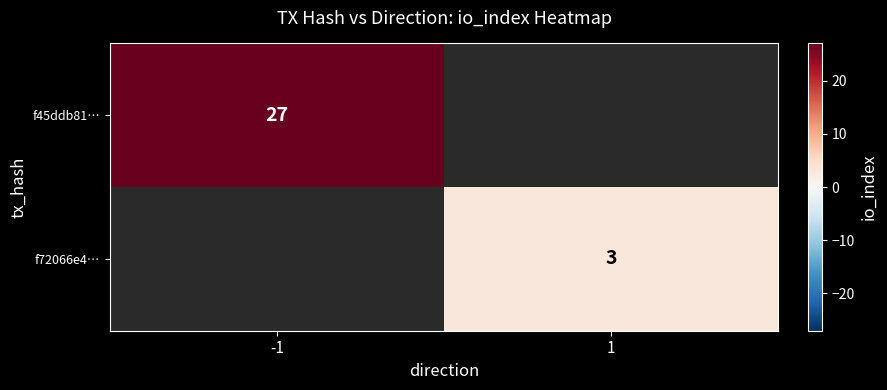

The value of f45ddb81… at -1 is 13. True or false?

False